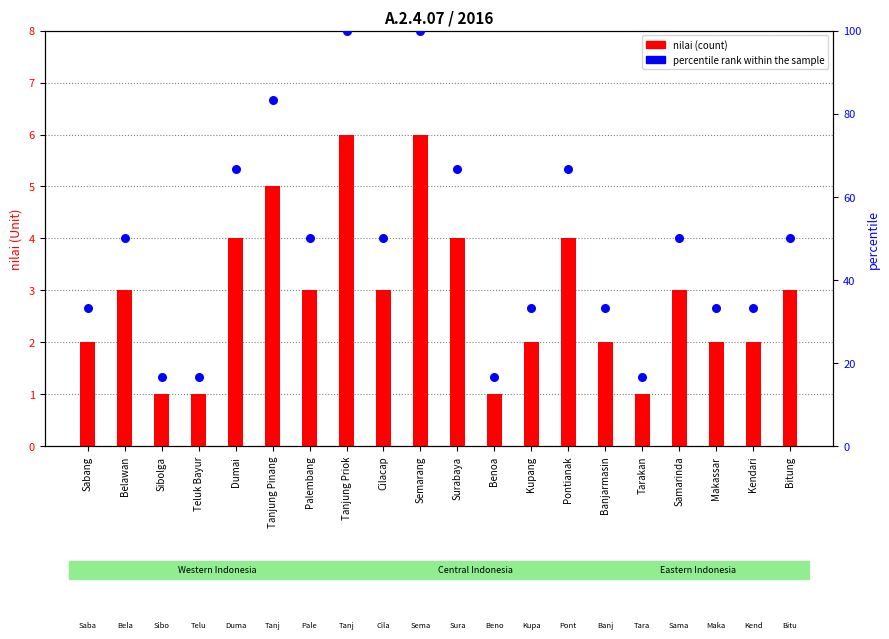

Which series has the largest total across all categories?

percentile rank within the sample